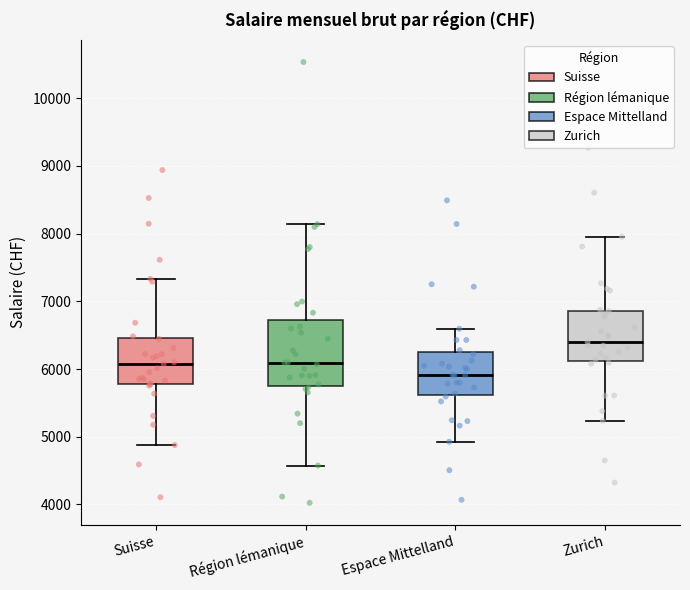

Where does the upper whisker of the box for Région lémanique end on the y-axis? The values are not printed on the chart, so give them approximately, as read against the axis.

8100